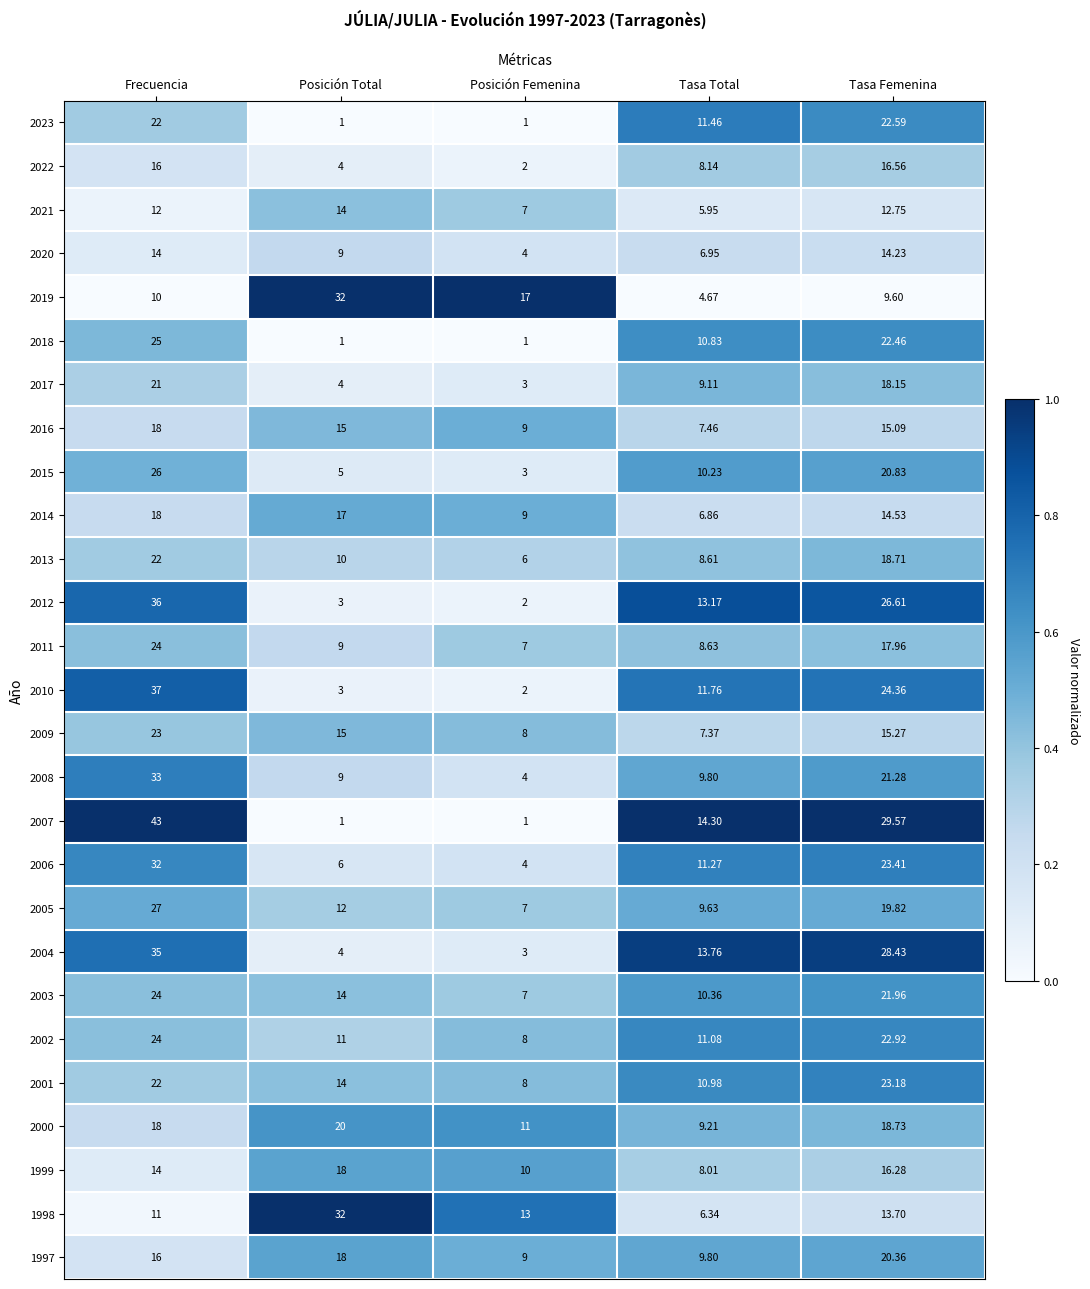

Where does the 2010 series first go above 11?

Frecuencia